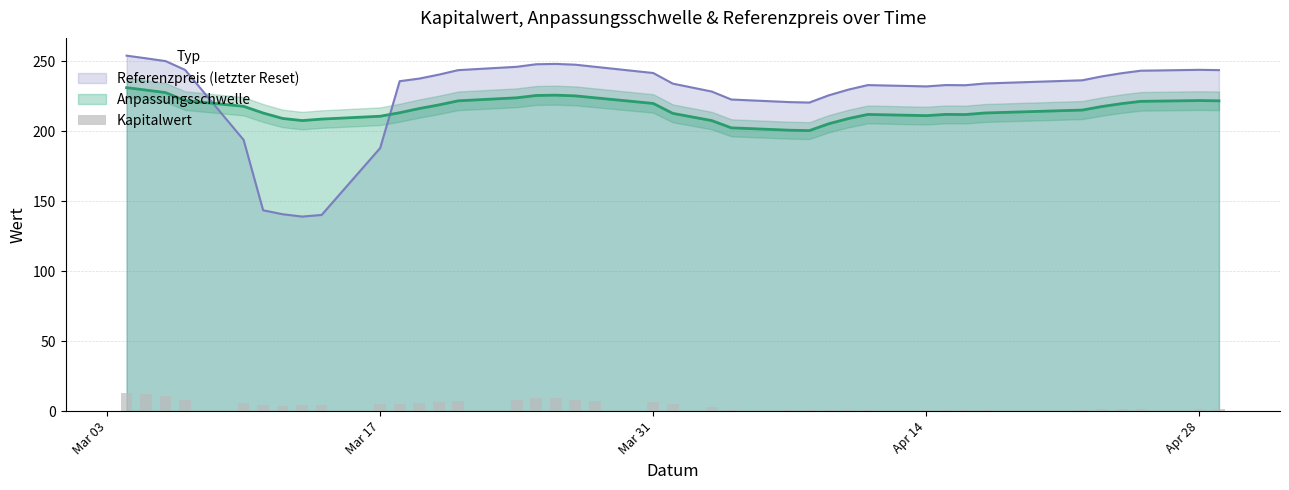

How many bars are there in total?

38